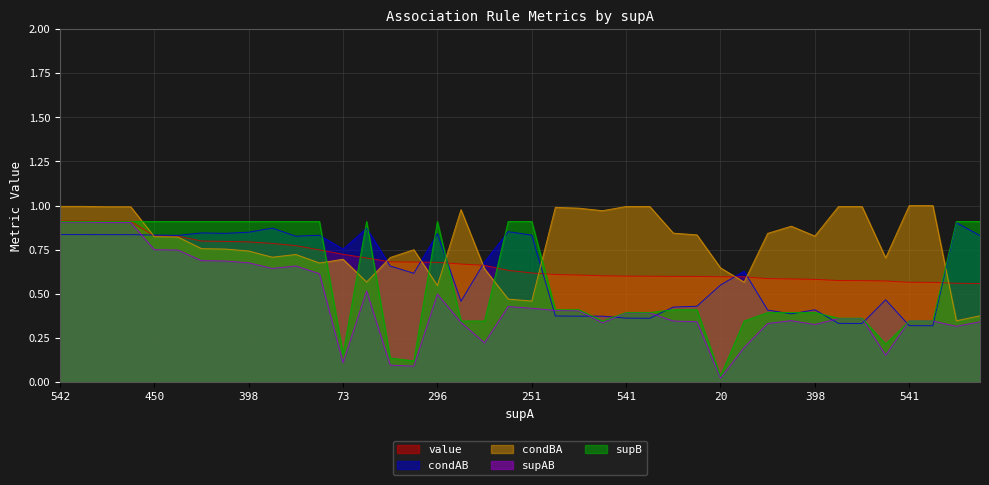

What is the approximate value of value at 73?

0.7